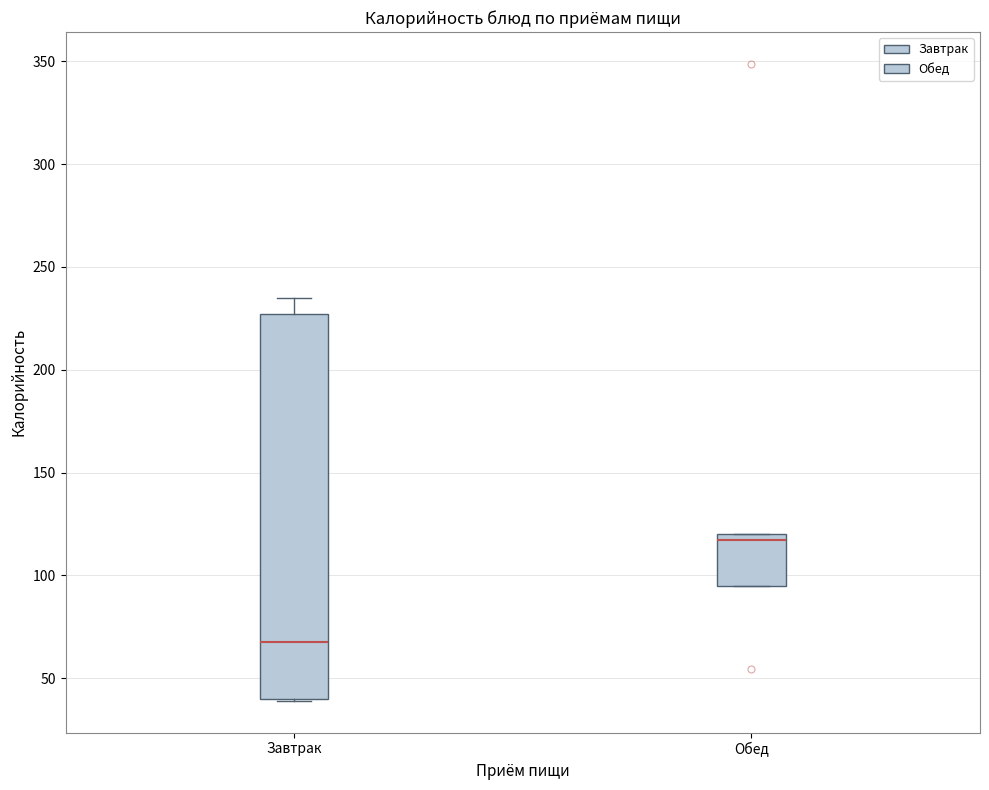

Reading left to right, read every box against the y-axis: the position of its median line, the range the box covers, and the ends of its whiskers. The values are not printed on the chart, so give them approximately, as read against the axis.

Завтрак: median 70, box 40 to 225, whiskers 40 to 235
Обед: median 115, box 95 to 120, whiskers 95 to 120